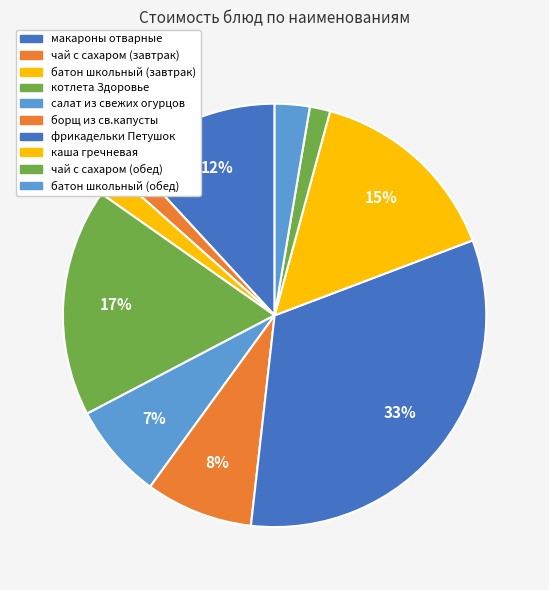

To the nearest percent, what portion does чай с сахаром (завтрак) represent?

2%